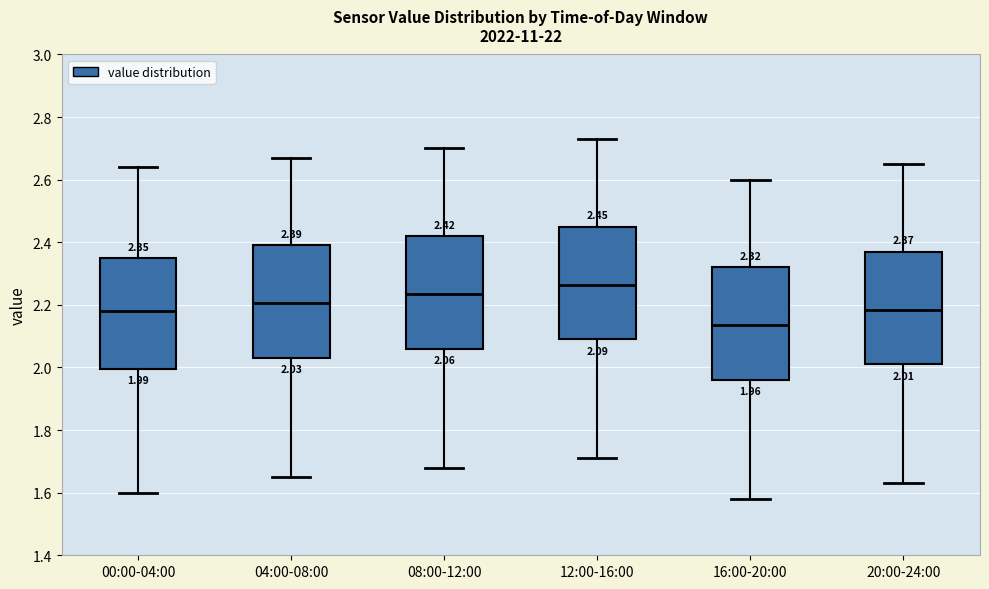

Which box's median line is the lowest?

16:00-20:00